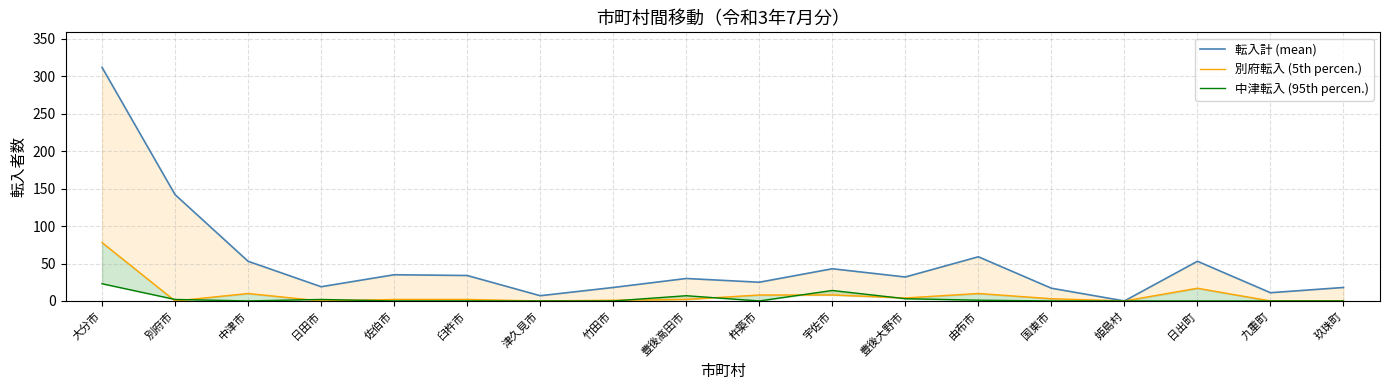

What is the maximum value for 転入計 (mean)?

312